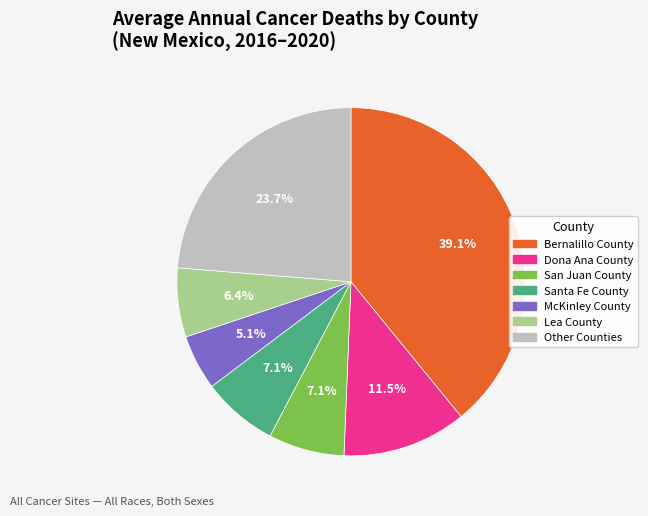

Count the number of slices in the pie.

7